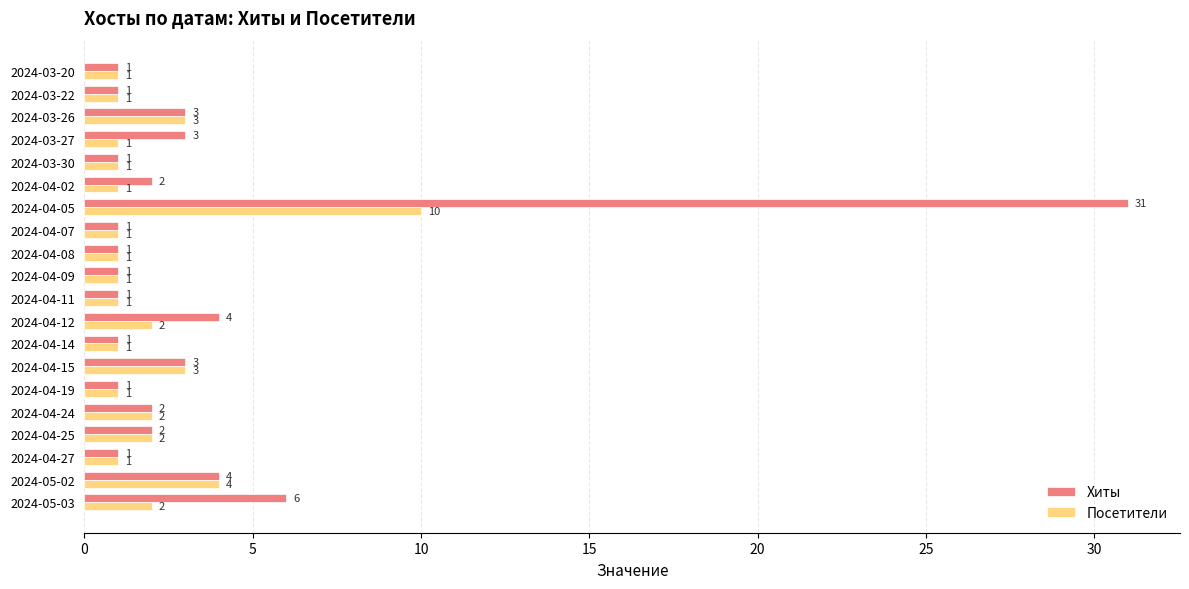

Is it true that Посетители equals 1 at 2024-04-25?

False